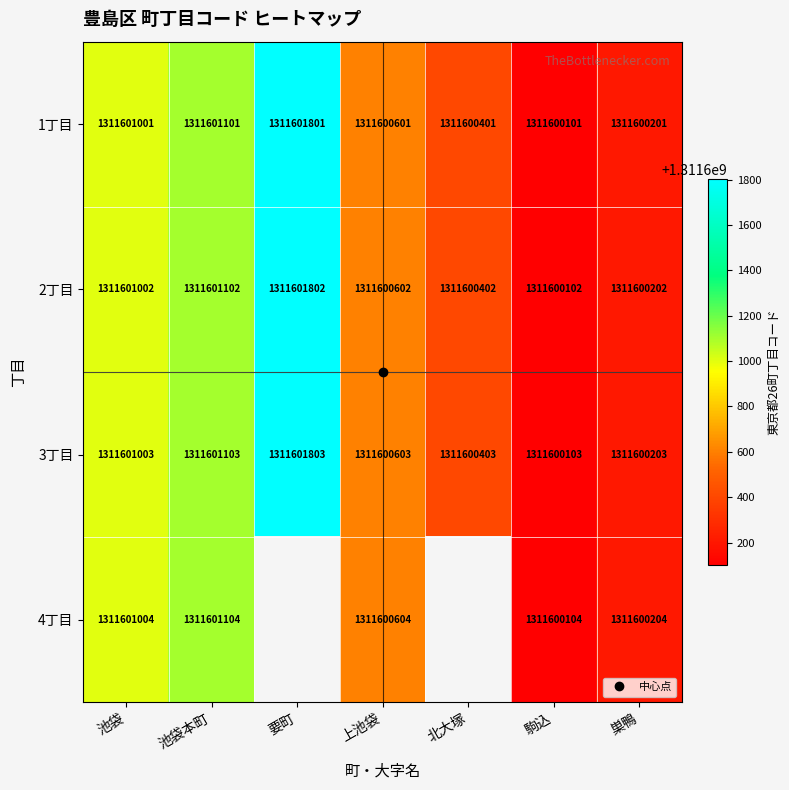

Between 上池袋 and 巣鴨, which series saw the biggest shift?

1丁目